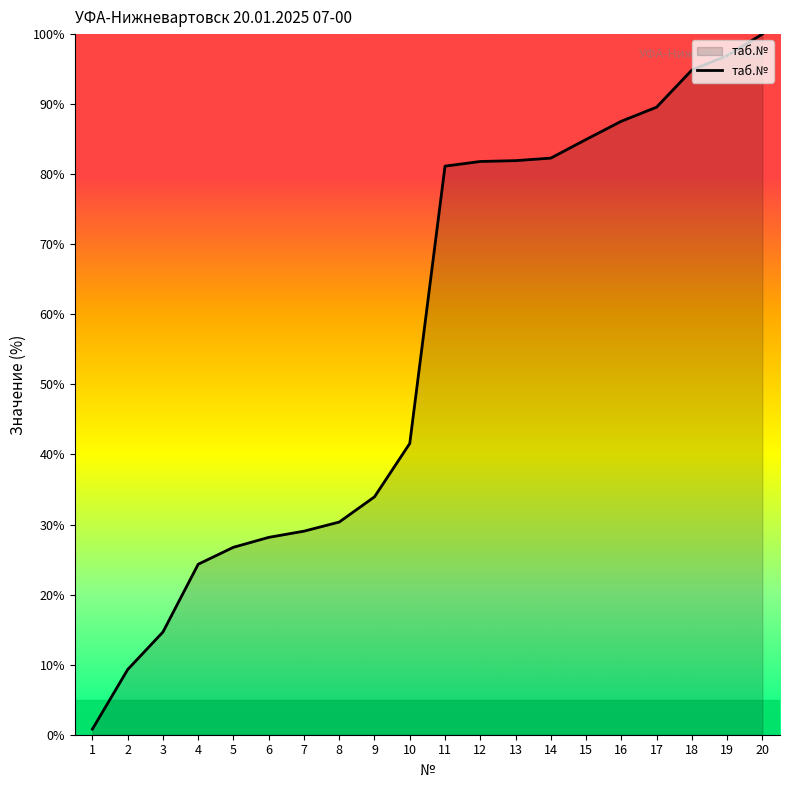

Read the value at 20.

100.0